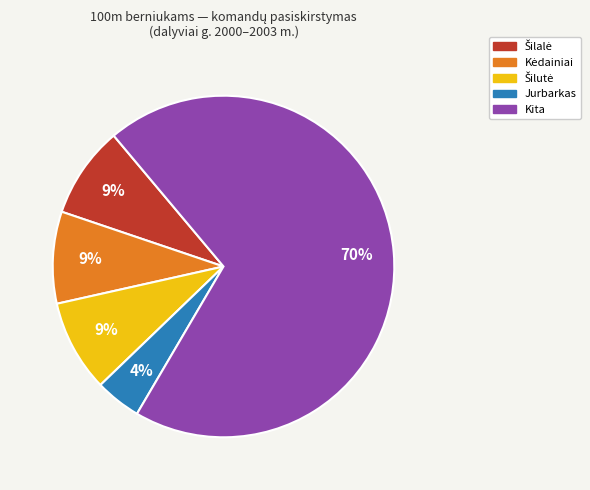

To the nearest percent, what is the average slice percentage?

20%